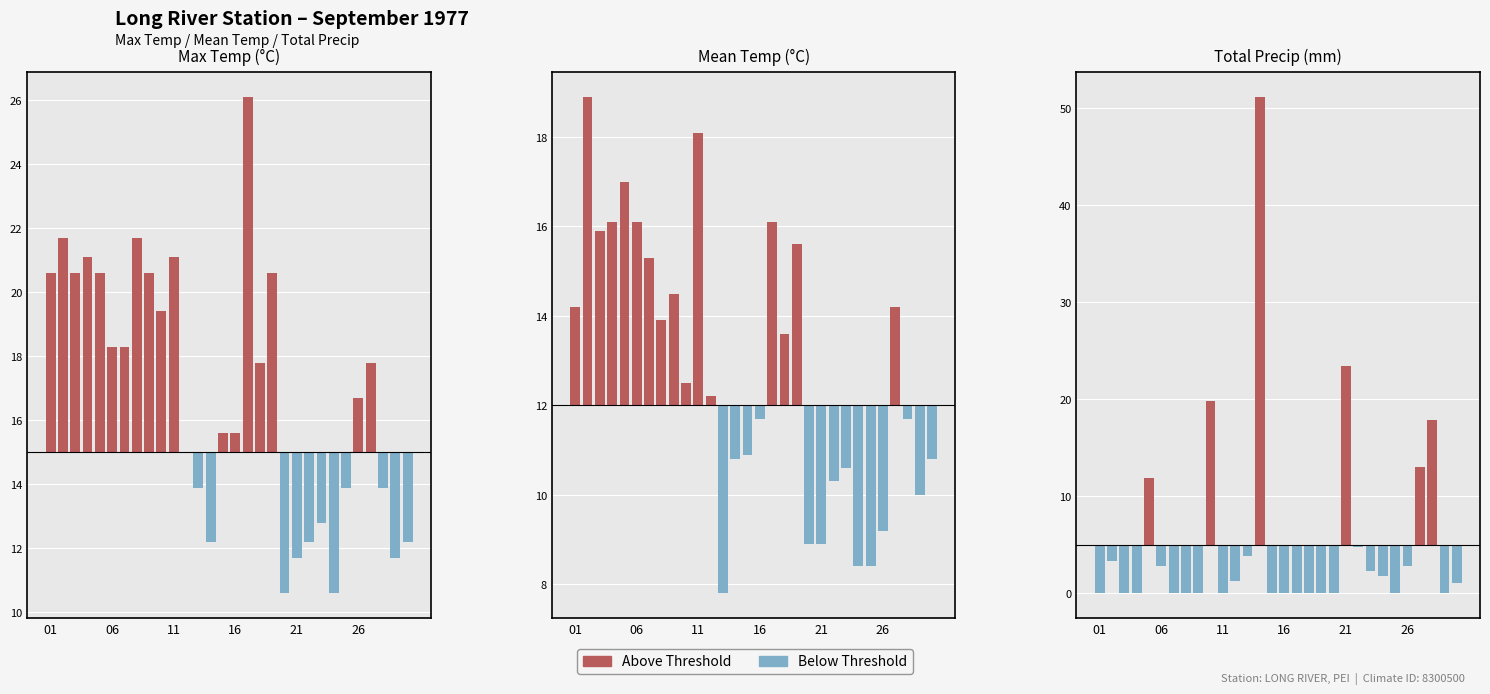

Rank the series by their average value, from lowest to highest.

Below threshold, Above threshold